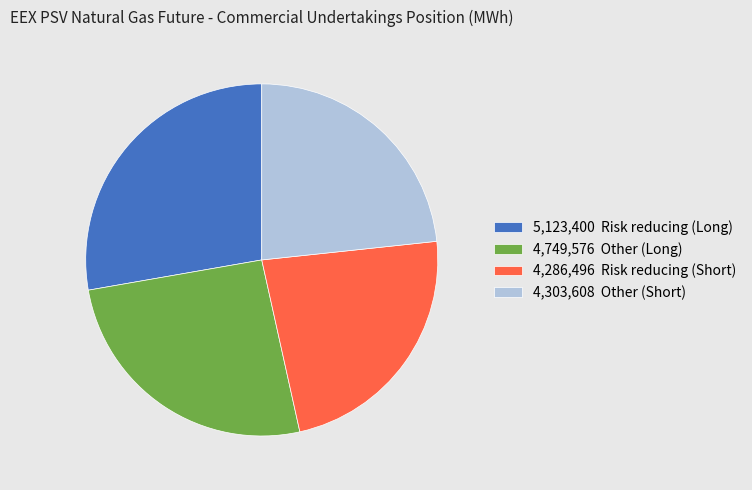

What is the ratio of the value at 5,123,400 Risk reducing (Long) to the value at 4,749,576 Other (Long)?

1.1